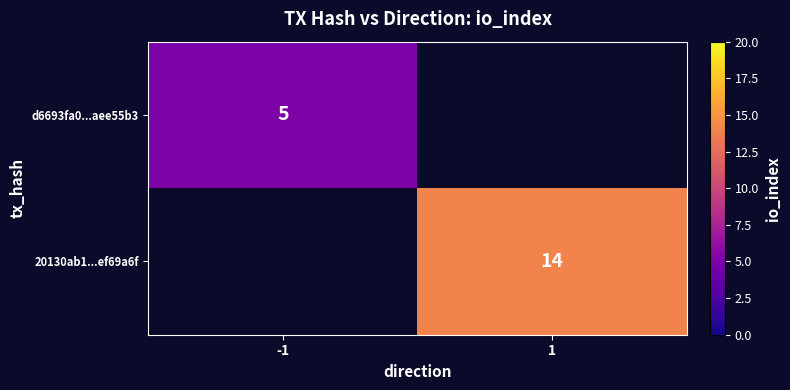

Is it true that 20130ab1...ef69a6f equals 14 at 1?

True